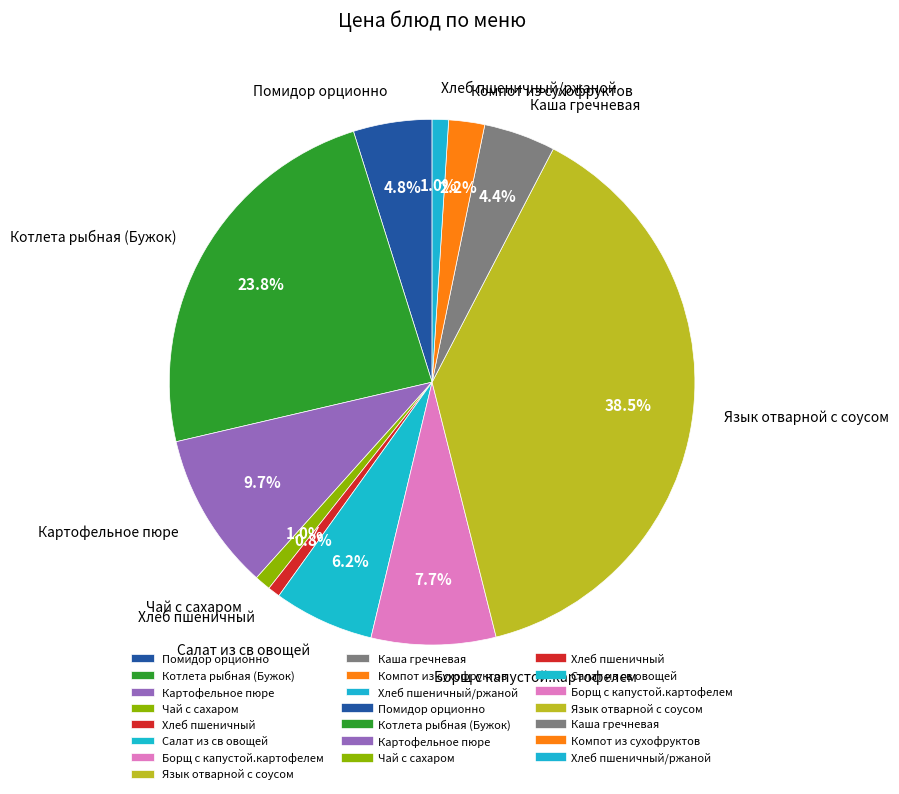

Approximately how many times larger is the value at Борщ с капустой.картофелем compared to Хлеб пшеничный?

10.2